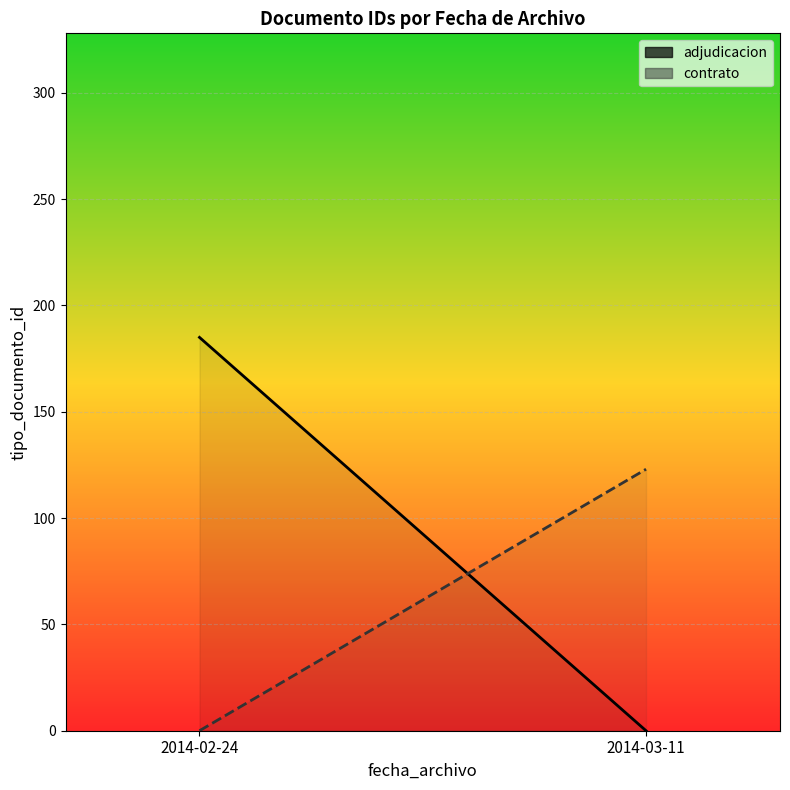

At which label does contrato reach its peak?

2014-03-11